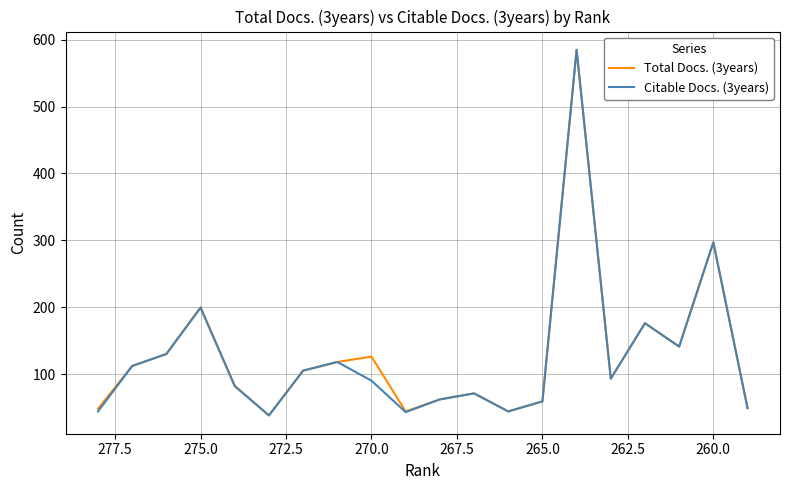

What is the difference between the second highest and second lowest values in the Citable Docs. (3years) series?

254